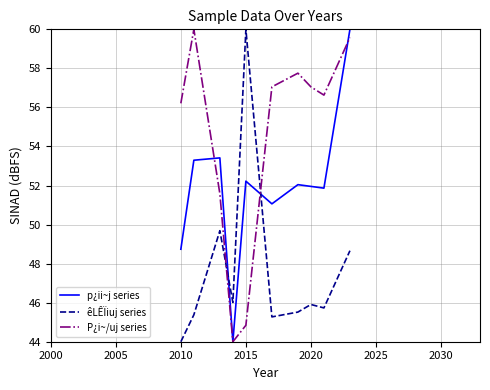

Reading left to right, extract all data points from this chart.

p¿ii~j series: 48.7	53.3	53.4	44.0	52.2	51.1	52.0	52.0	51.9	60.0
êLÊÏiuj series: 44.0	45.4	49.7	46.0	60.0	45.3	45.5	45.9	45.7	48.7
P¿i~/uj series: 56.2	60.0	51.6	44.0	44.8	57.1	57.8	57.1	56.6	59.6